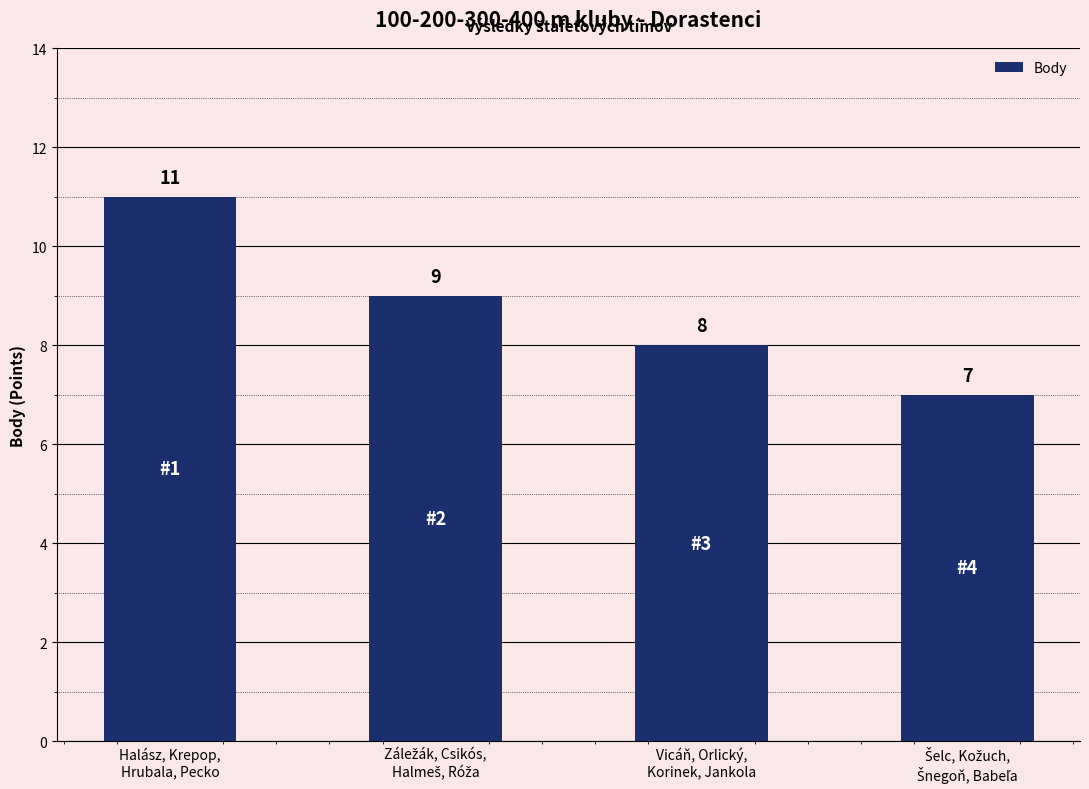

Are the bars grouped side by side (vs. stacked)?

No